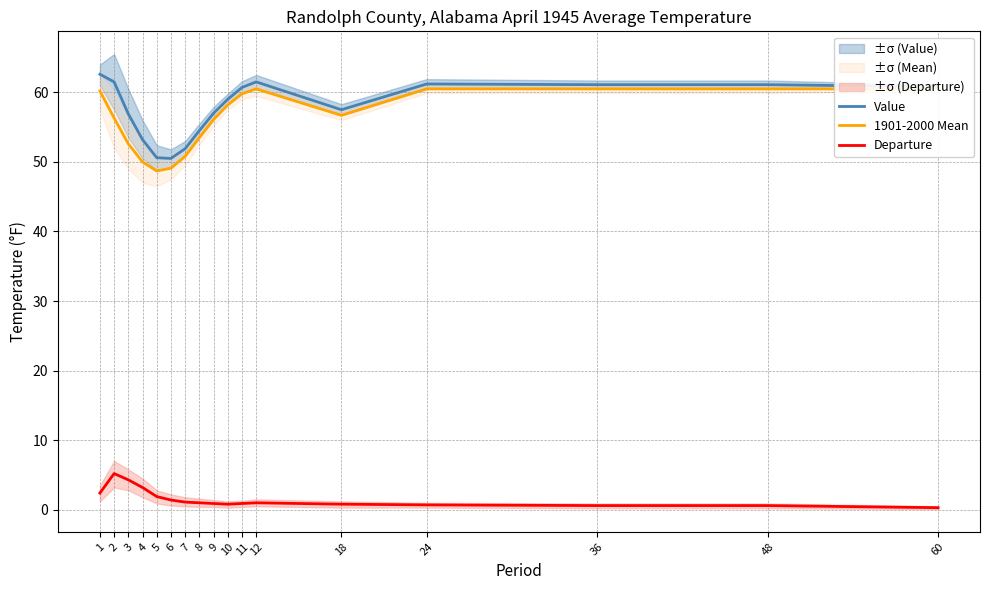

The value of Departure at 9 is 0.9. True or false?

True